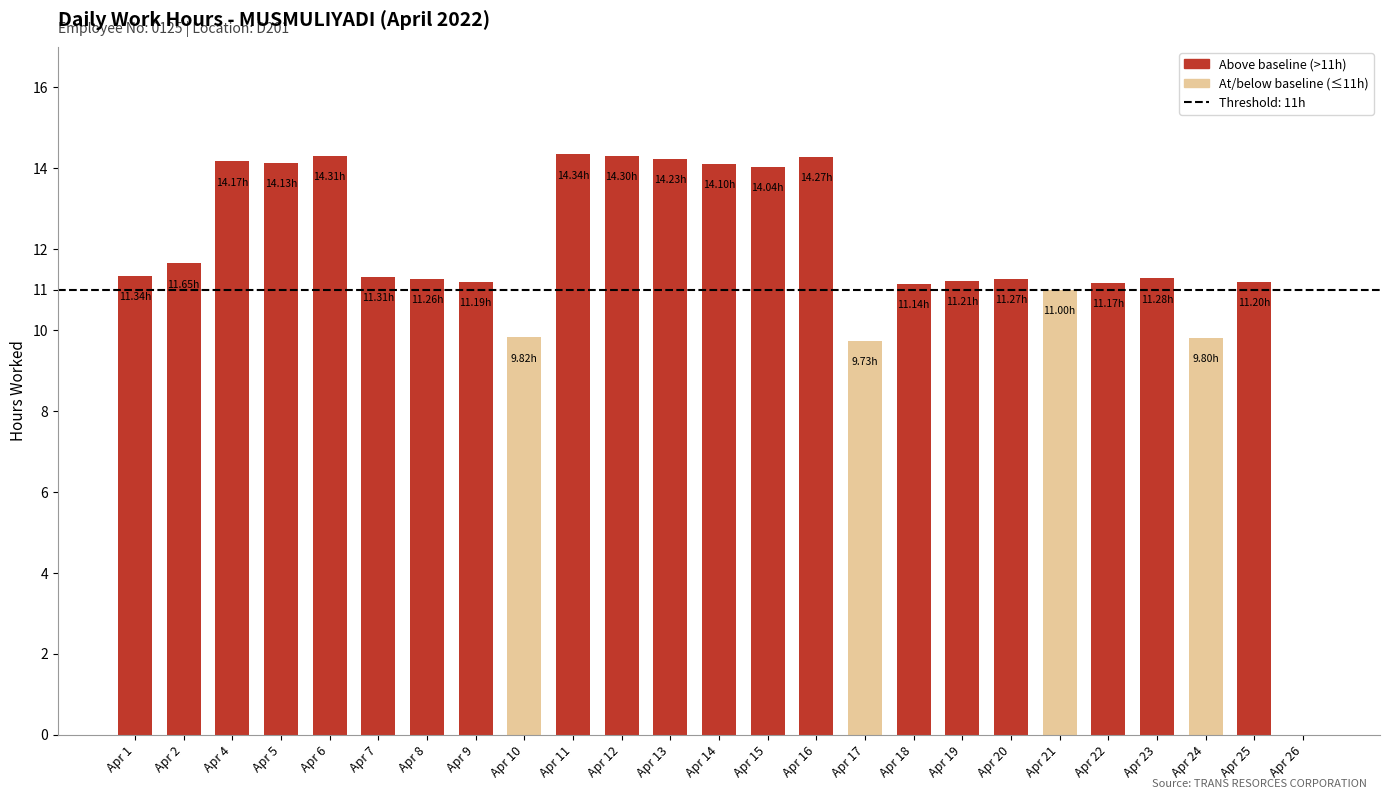

What is the sum of all values?

292.3